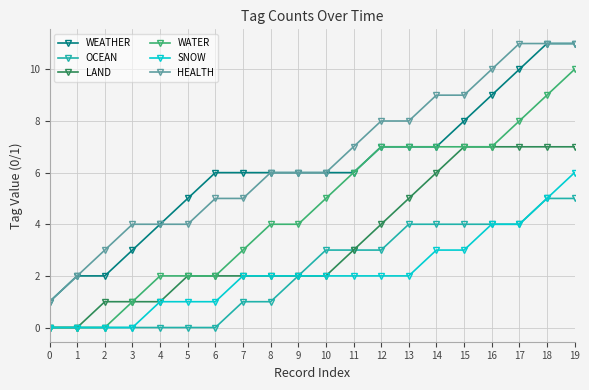

What value does the SNOW series have at 14?

3